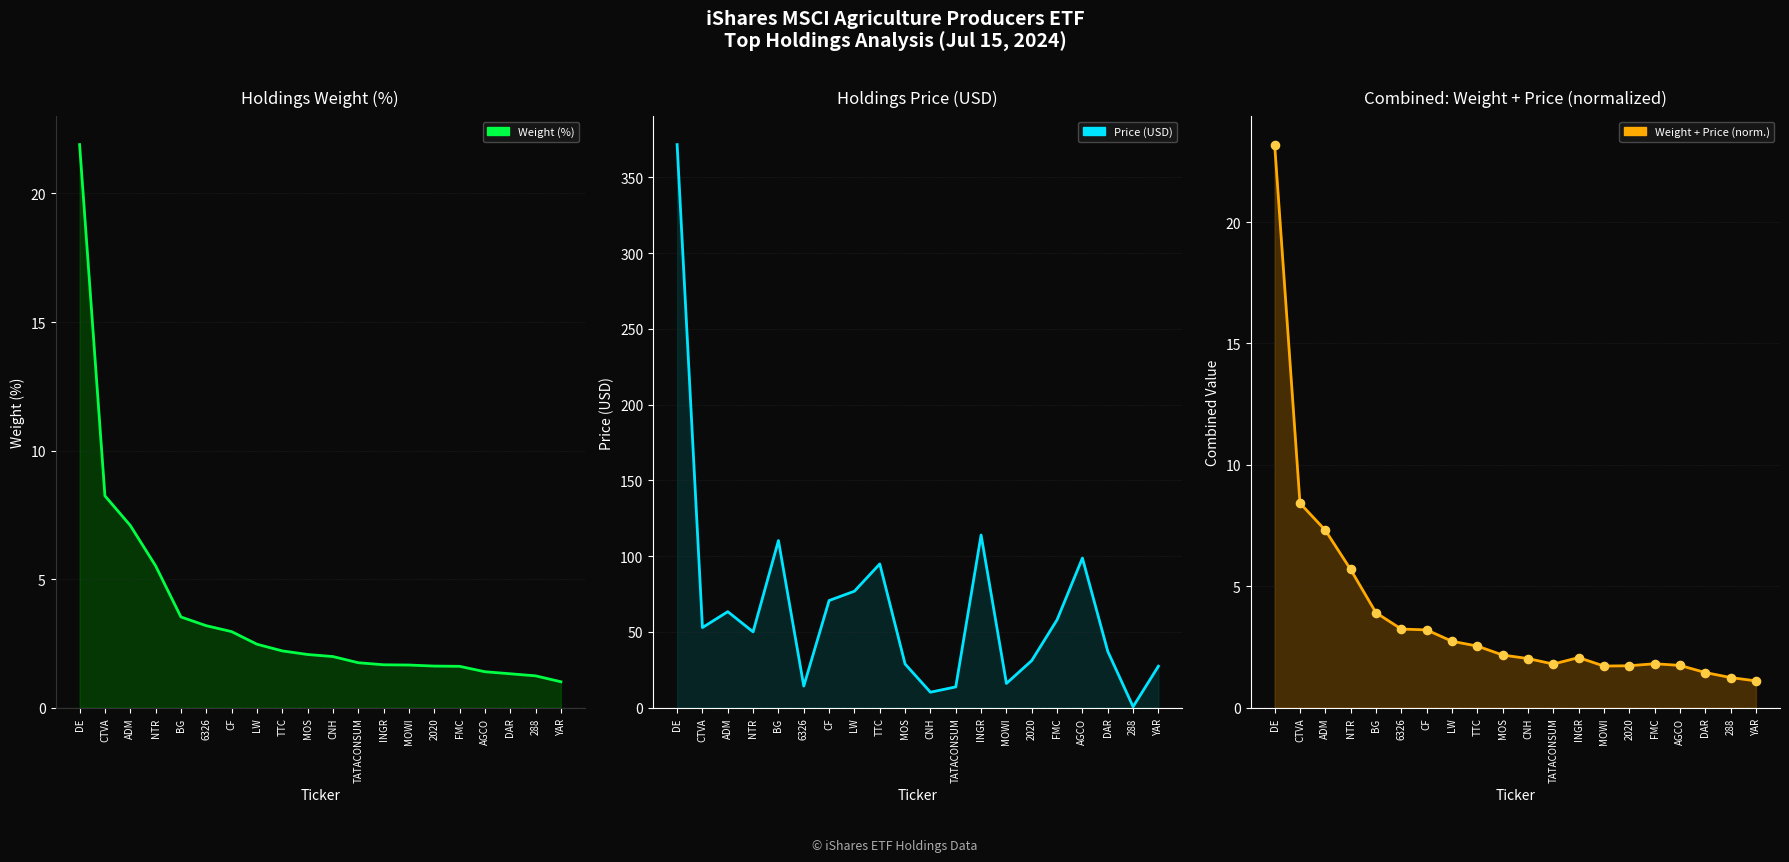

Which series has the largest total across all categories?

Price (USD)